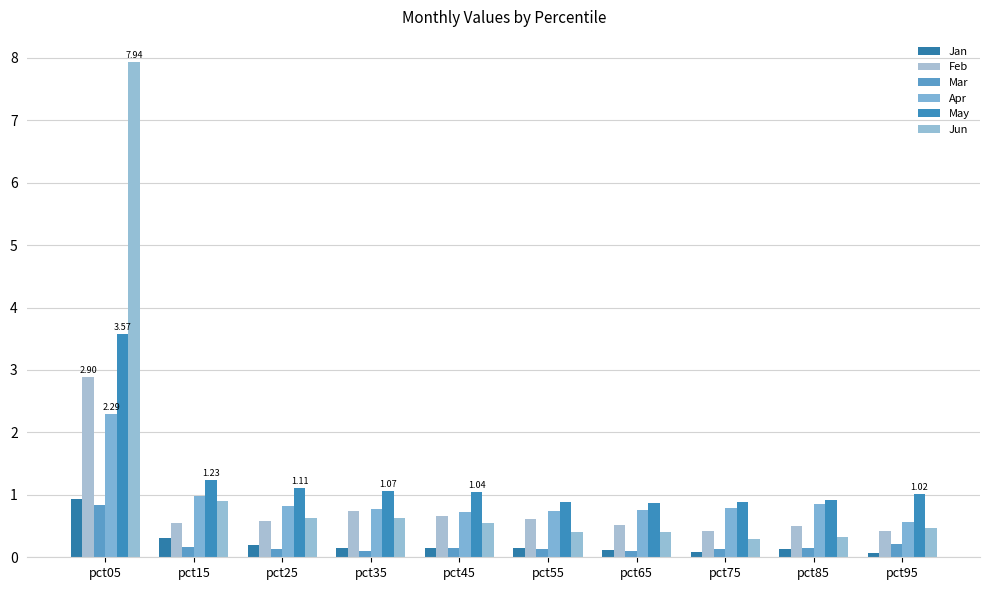

At how many categories does at least one series exceed 2?

1